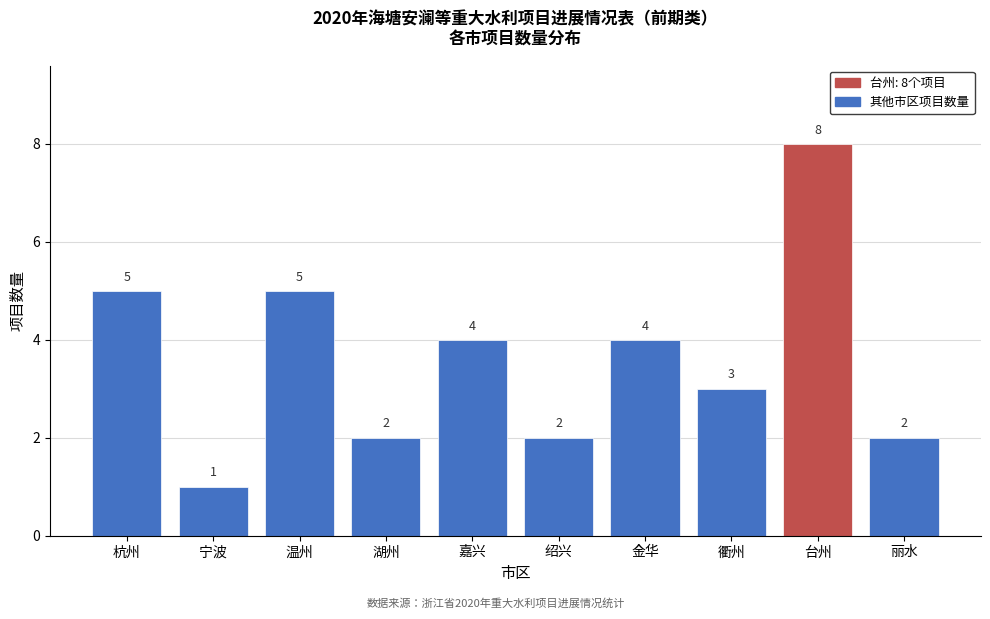

Reading left to right, transcribe all the data shown in this chart.

5	1	5	2	4	2	4	3	8	2